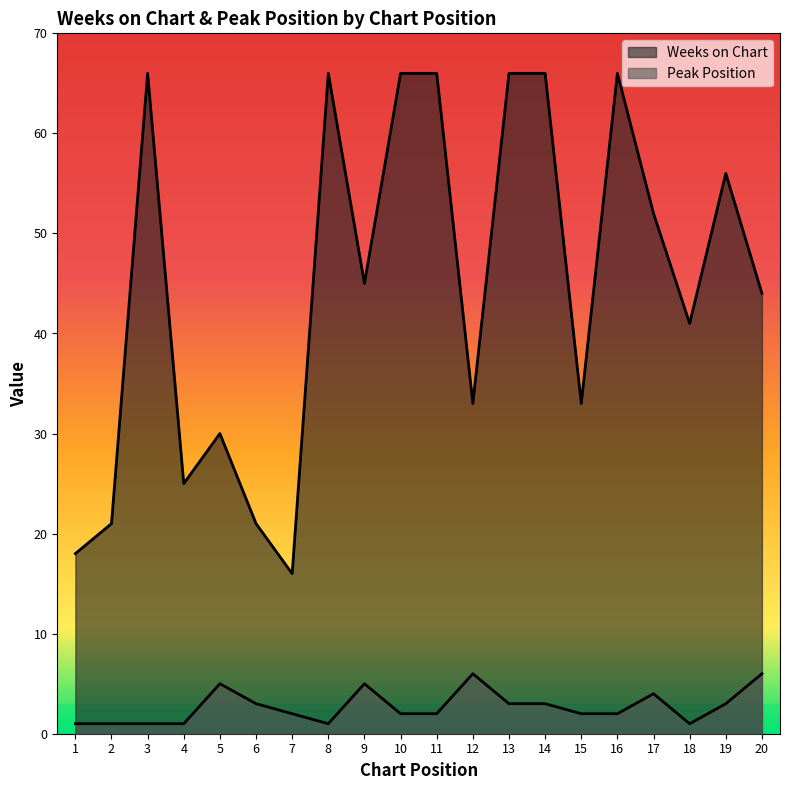

How many series are shown in this chart?

2